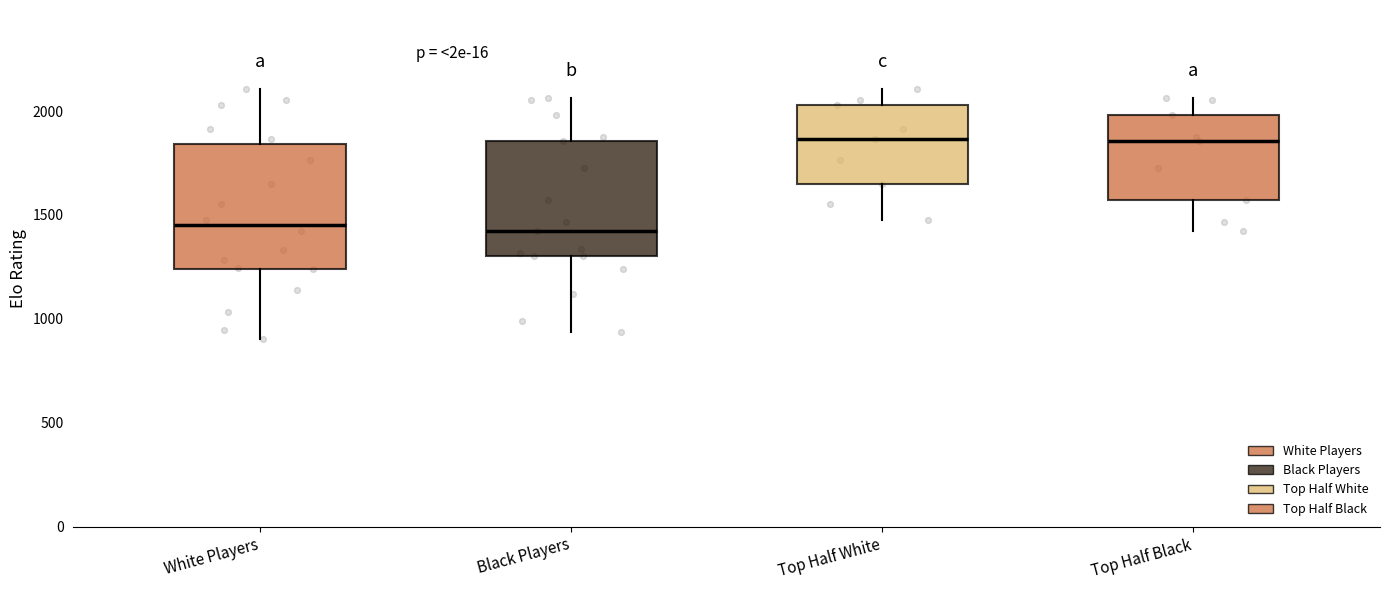

Where is the lower edge of the box for White Players on the y-axis? The values are not printed on the chart, so give them approximately, as read against the axis.

1250